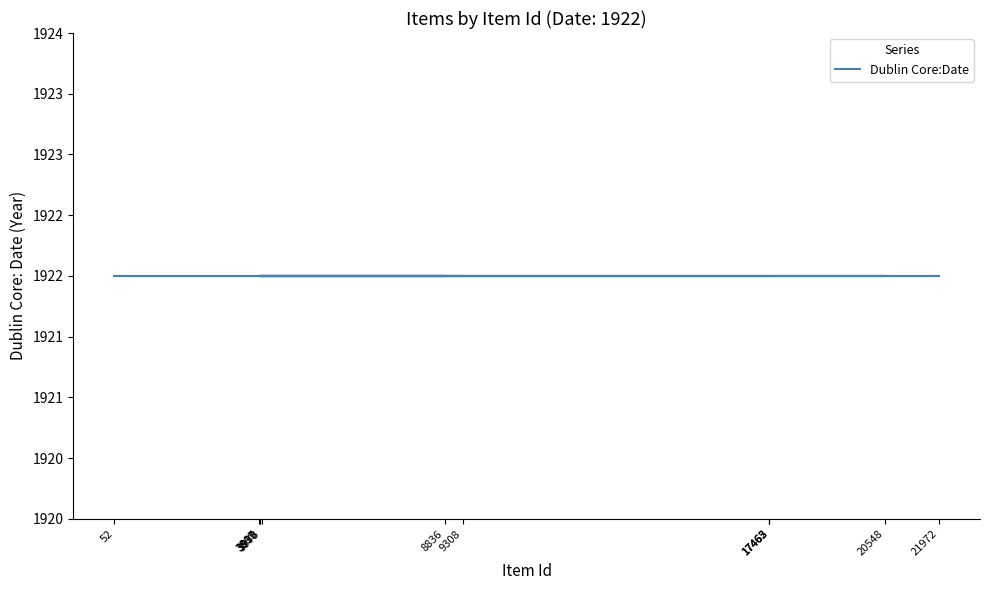

Where is the first local maximum?

8836